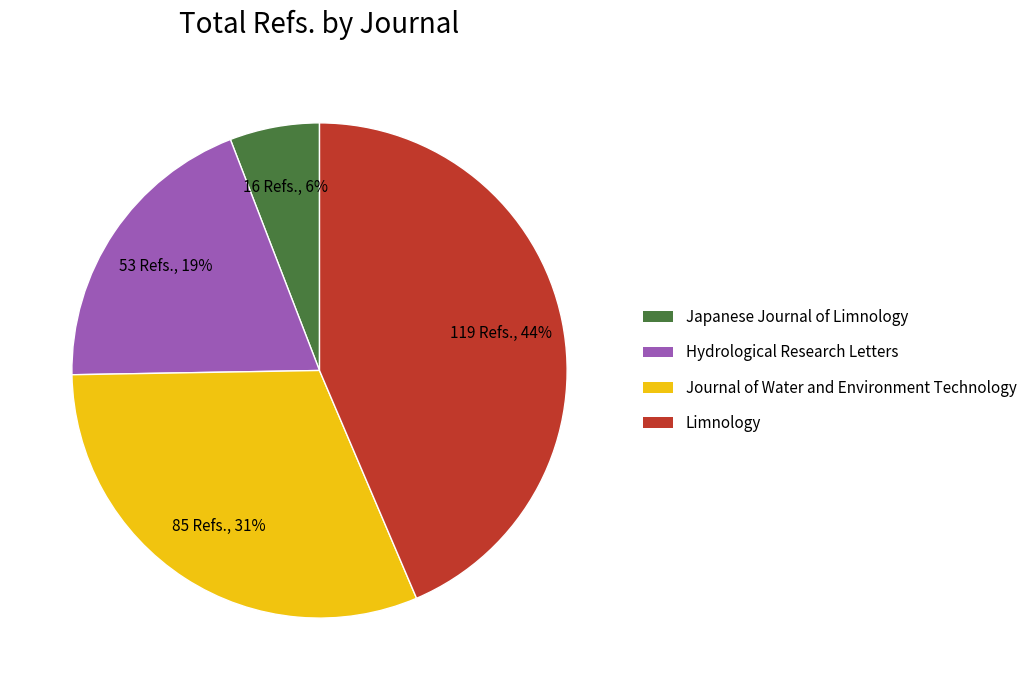

To the nearest percent, what is the difference between the largest and smallest slice percentages?

38%